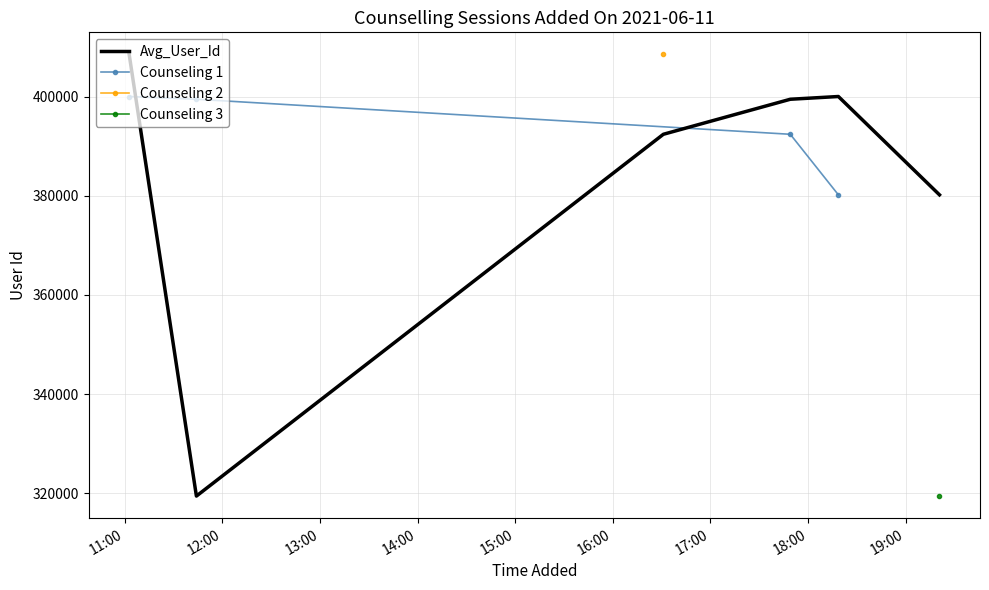

What is the sum of all values?

2300207